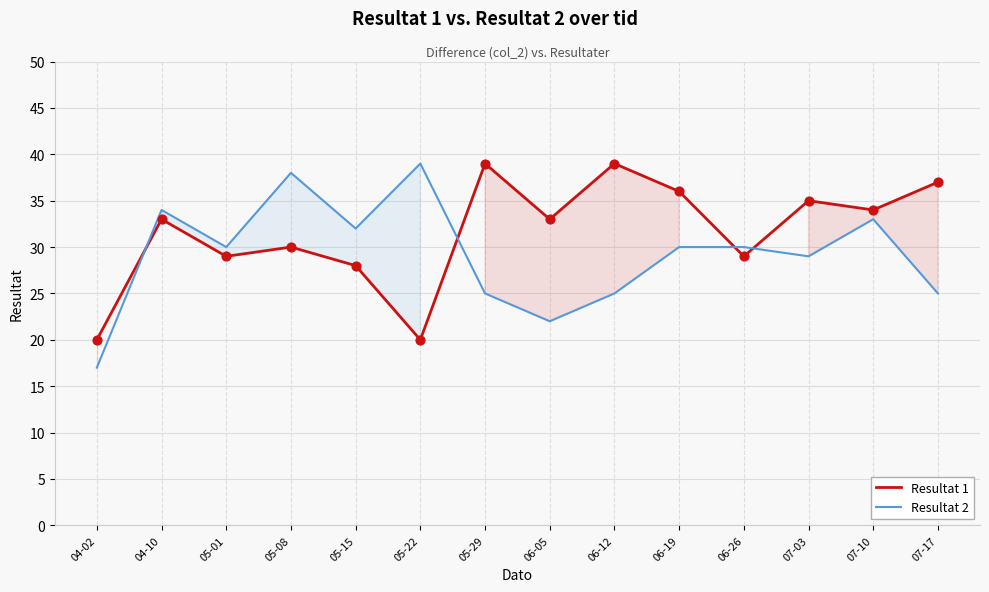

Which series has the largest total across all categories?

Resultat 1